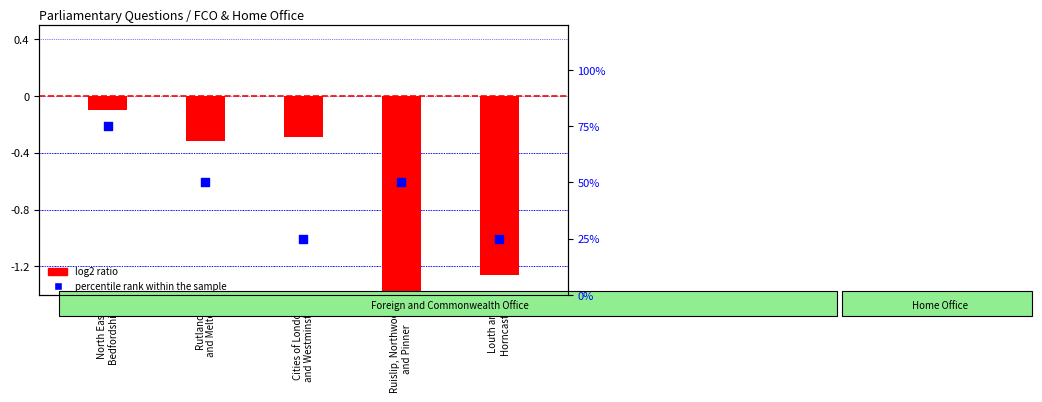

What is the total value across all series at North East
Bedfordshire?

74.9